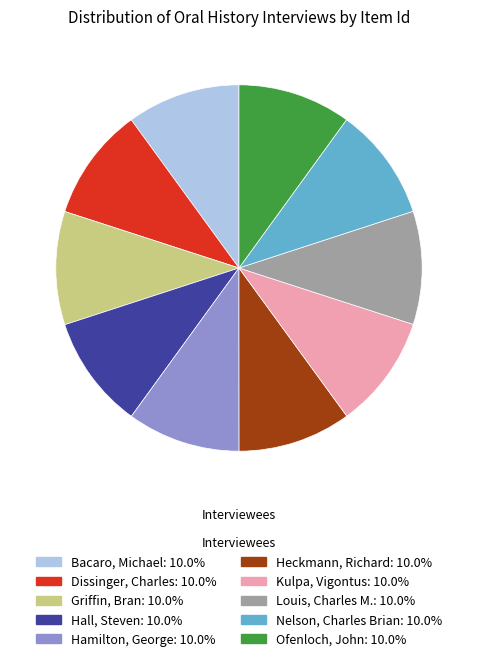

Combined, do Kulpa, Vigontus and Griffin, Bran account for over 50%?

No